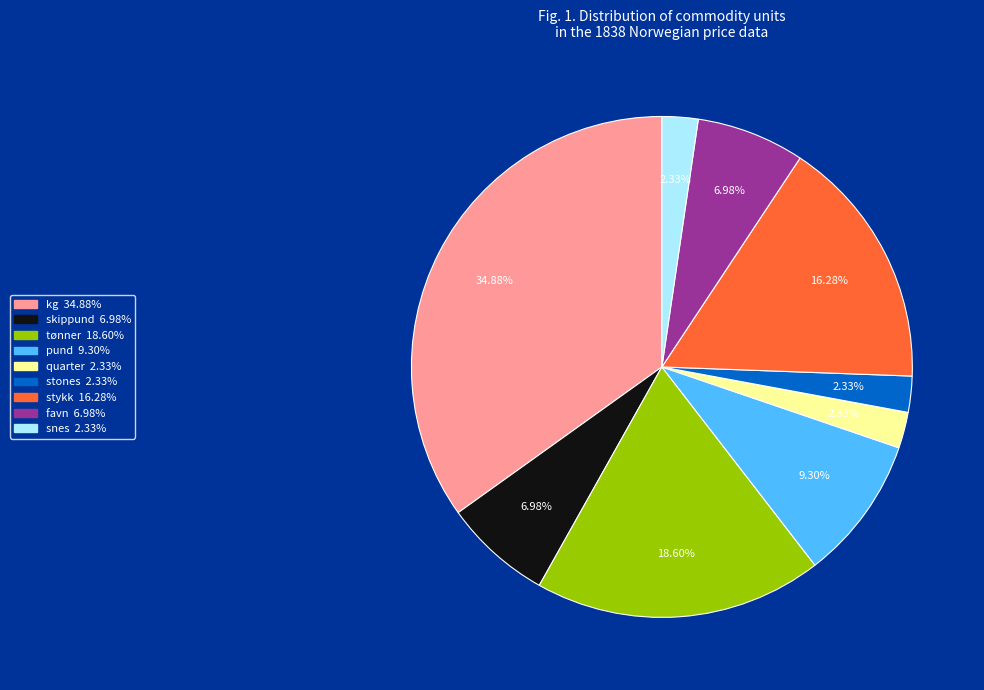

Do snes and favn together represent more than half of the pie?

No